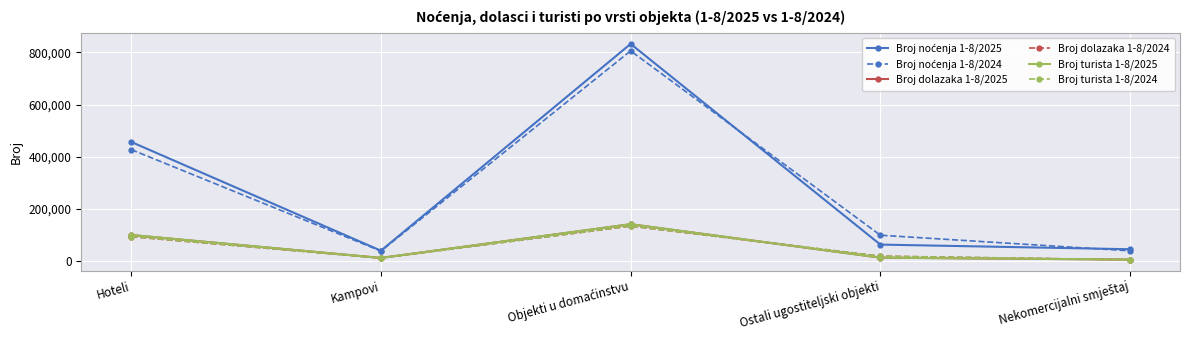

How many lines are shown in the chart?

6